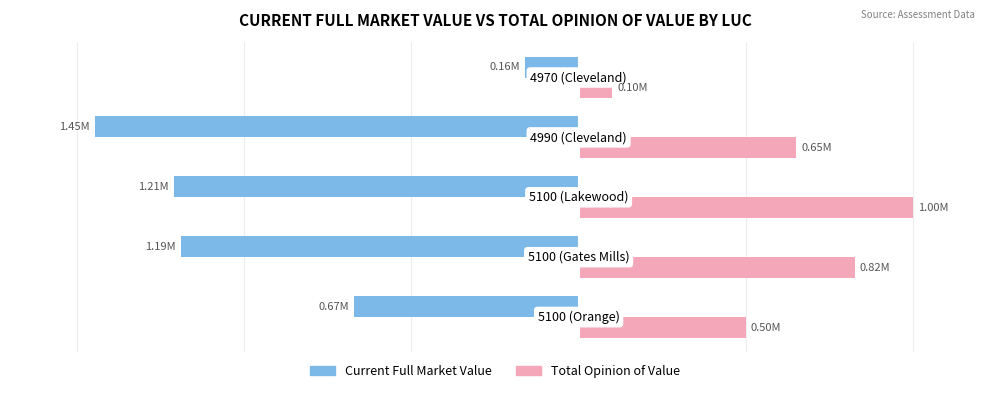

What is the value of the Current Full Market Value bar at the 4th from the left?

-1446300